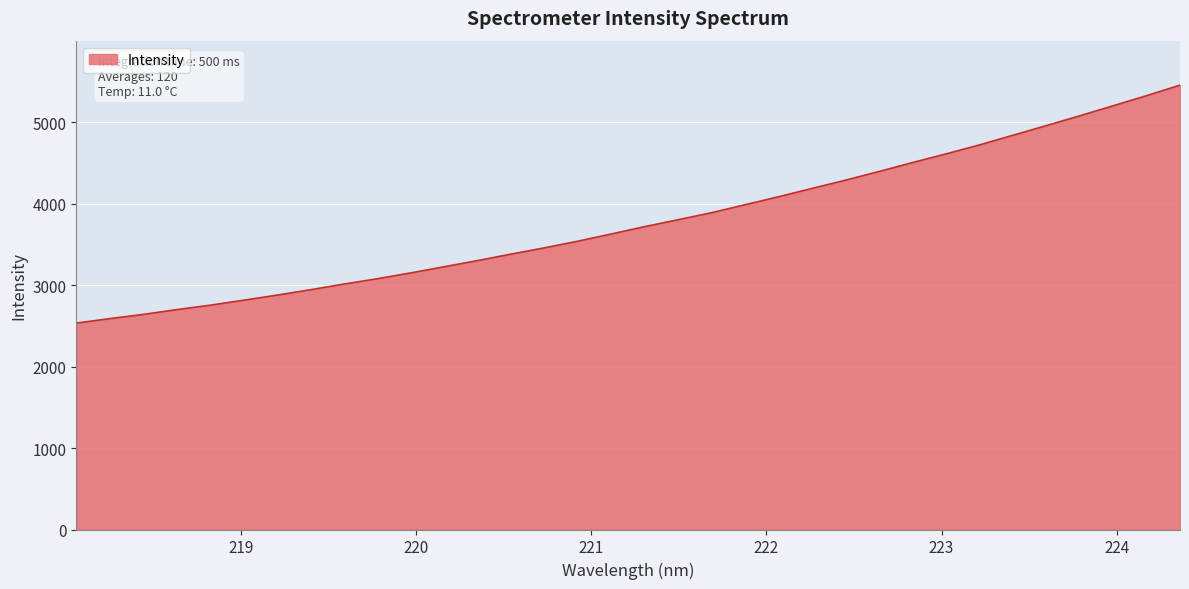

What is the minimum value shown in the chart?

2532.8